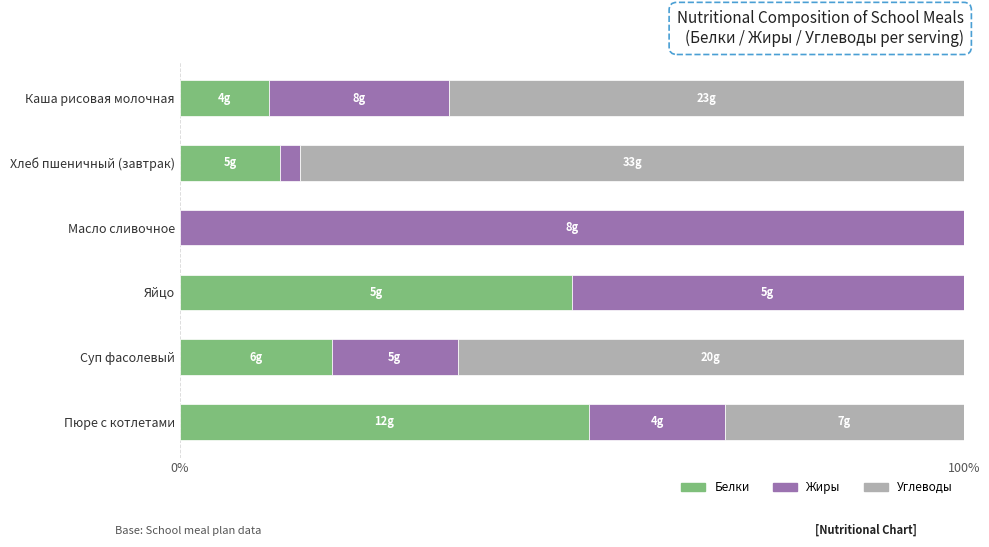

What is the sum of the Белки values at Суп фасолевый and Каша рисовая молочная?

30.8